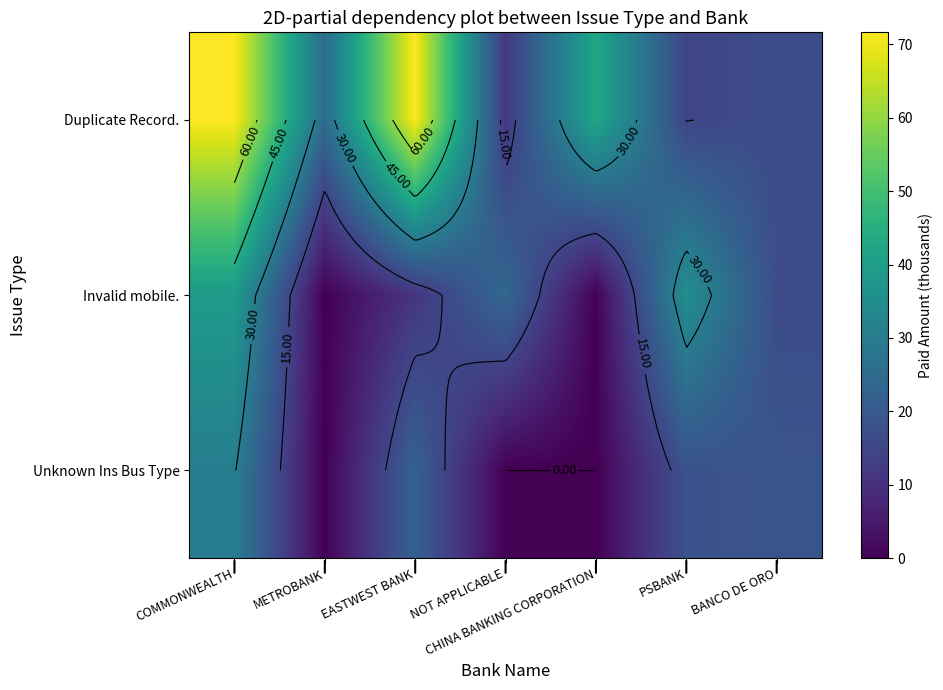

At which category is the sum across all series the highest?

COMMONWEALTH